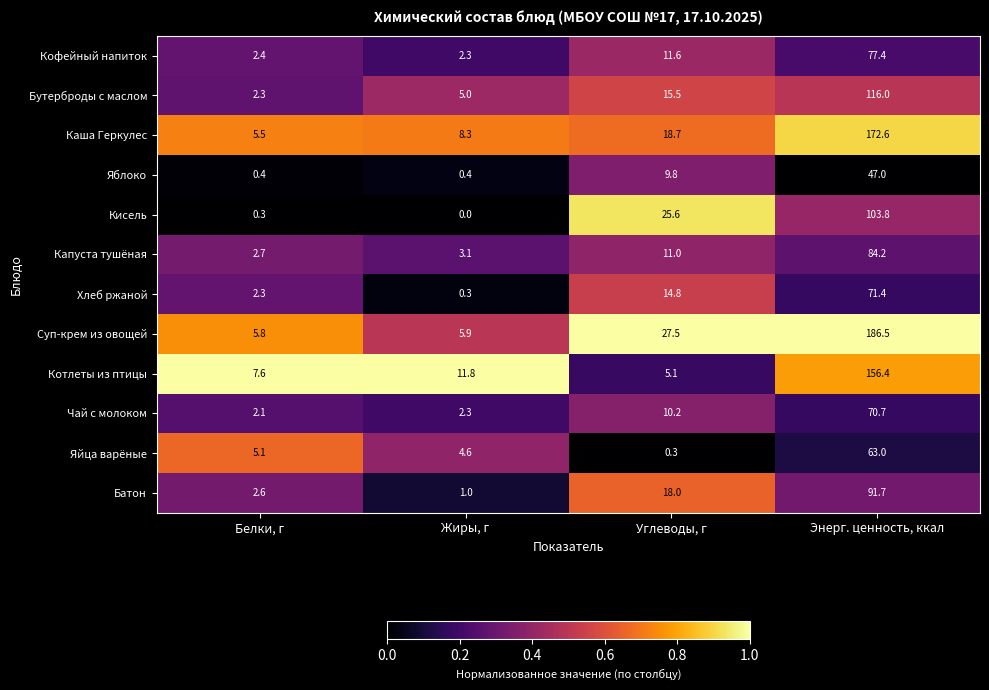

The Кофейный напиток series shows 2.3 at Жиры, г. True or false?

True